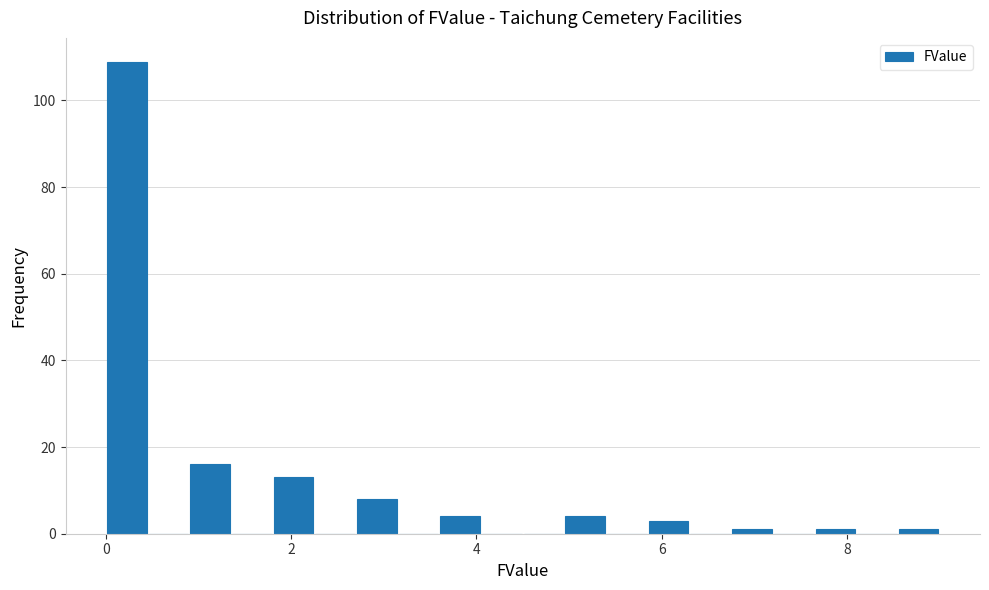

Read against the x-axis, roughly where is the centre of the tallest bar?

0.2